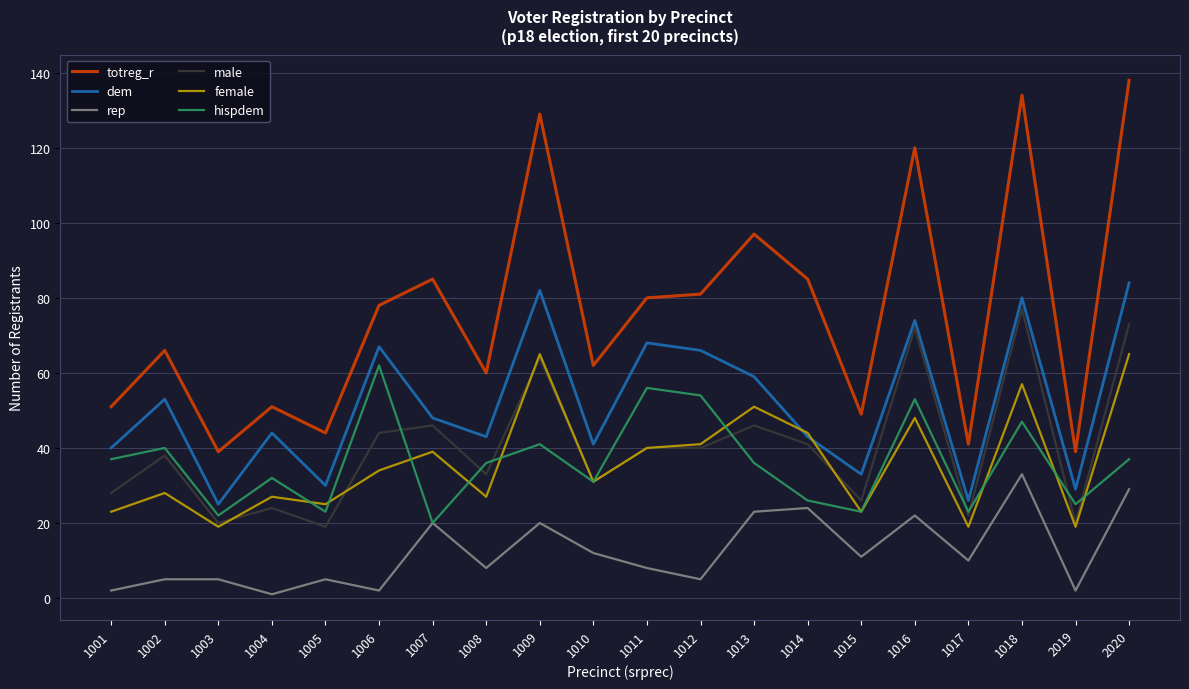

What is the sum of all totreg_r values?

1529